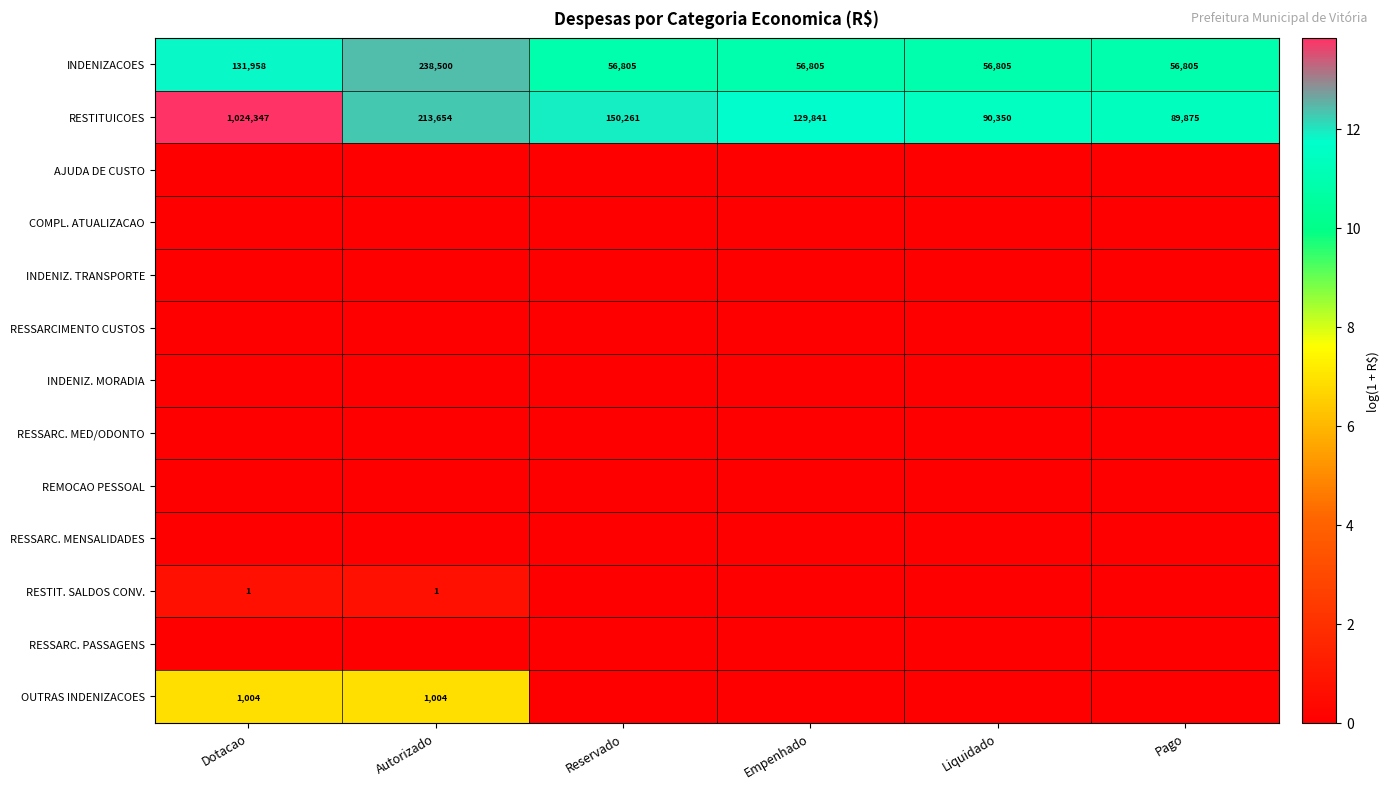

The OUTRAS INDENIZACOES series shows 11.8 at Autorizado. True or false?

False